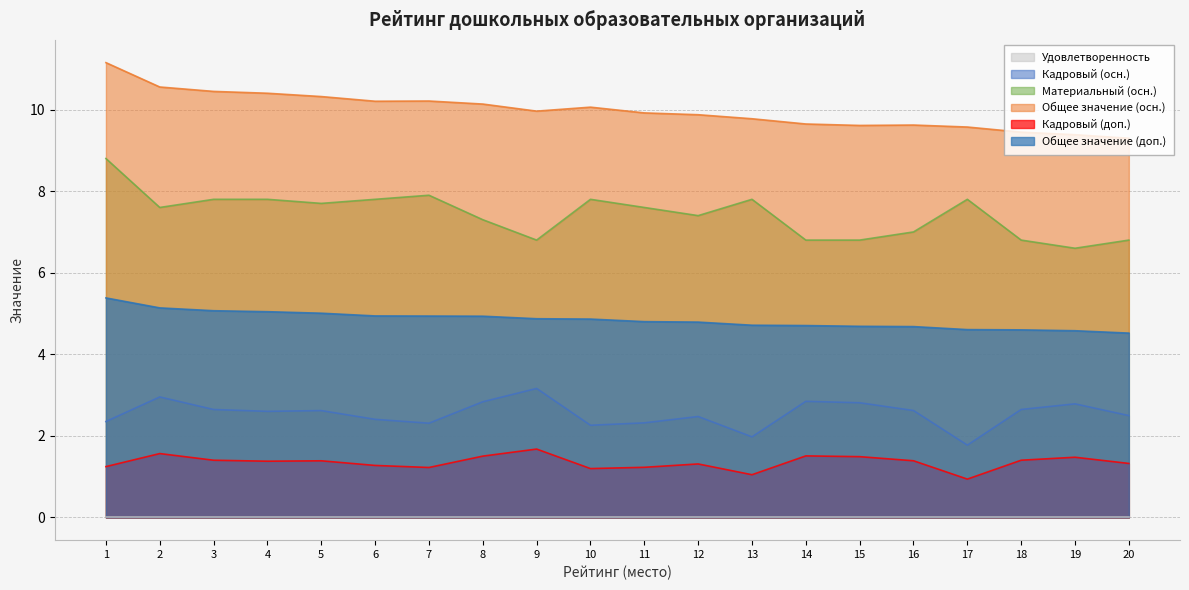

Which series has the largest total across all categories?

Общее значение (осн.)